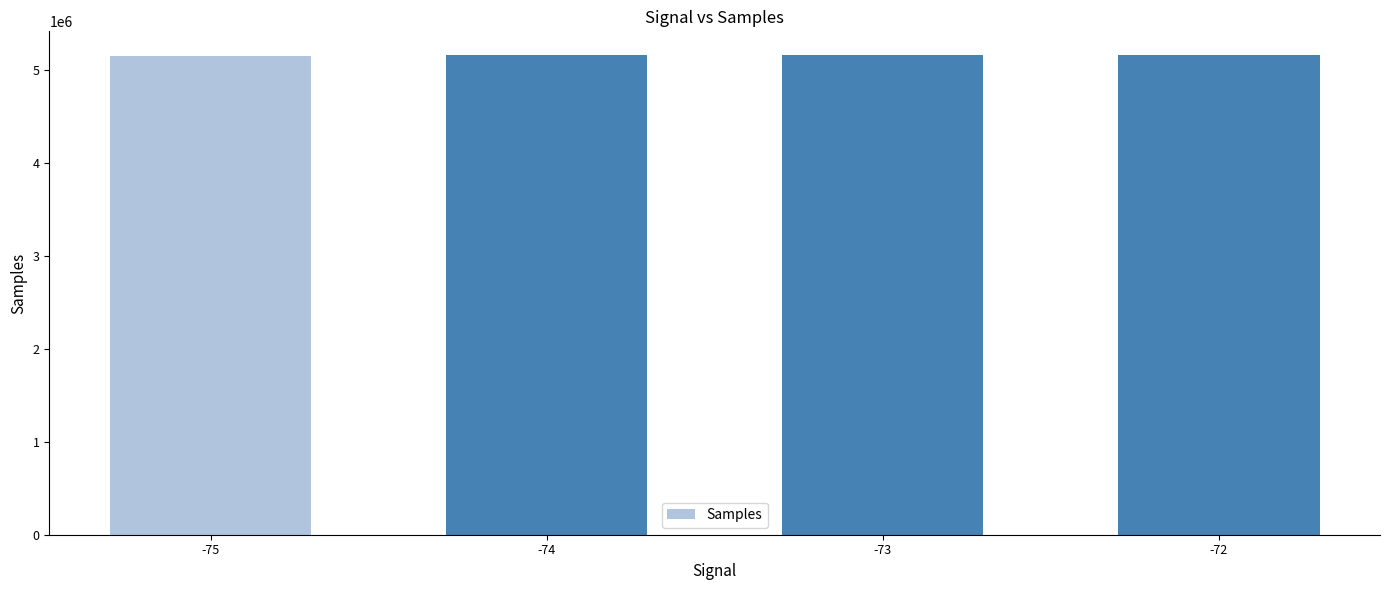

Approximately how many times larger is the value at -72 compared to -75?

1.0